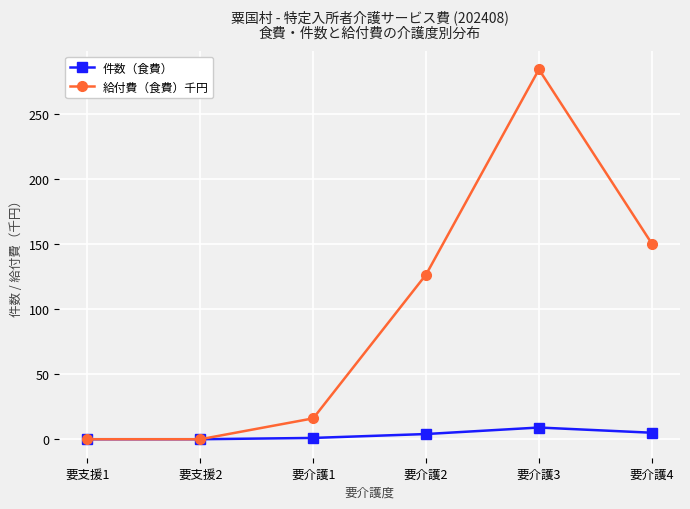

At how many categories does at least one series exceed 82?

3